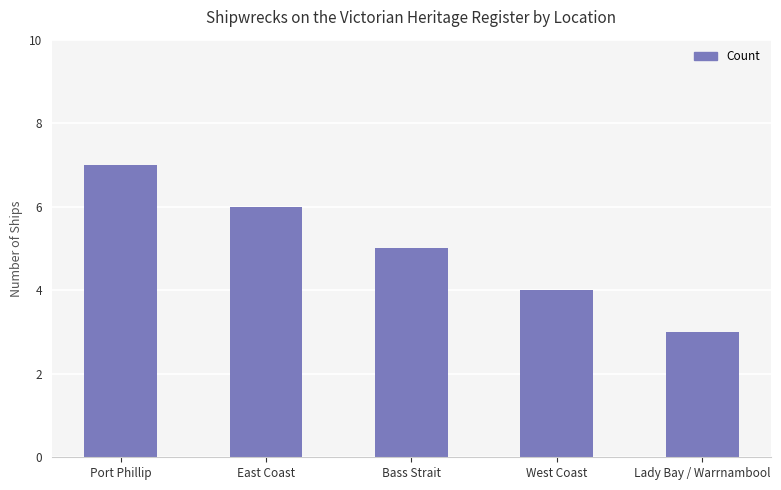

True or false: the data shows 3 at Lady Bay / Warrnambool.

True